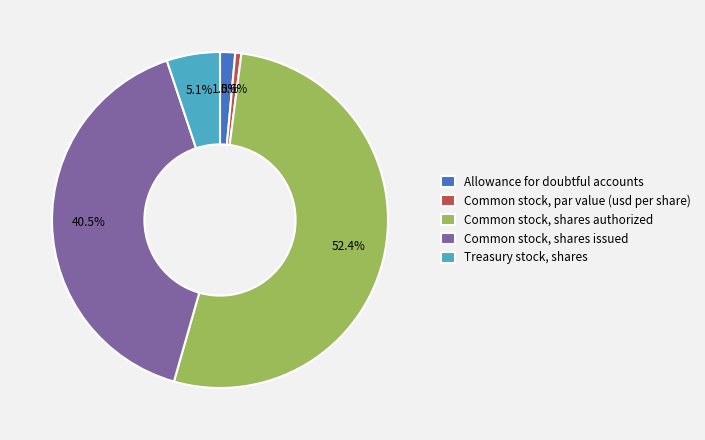

Which slice is the smallest?

Common stock, par value (usd per share)